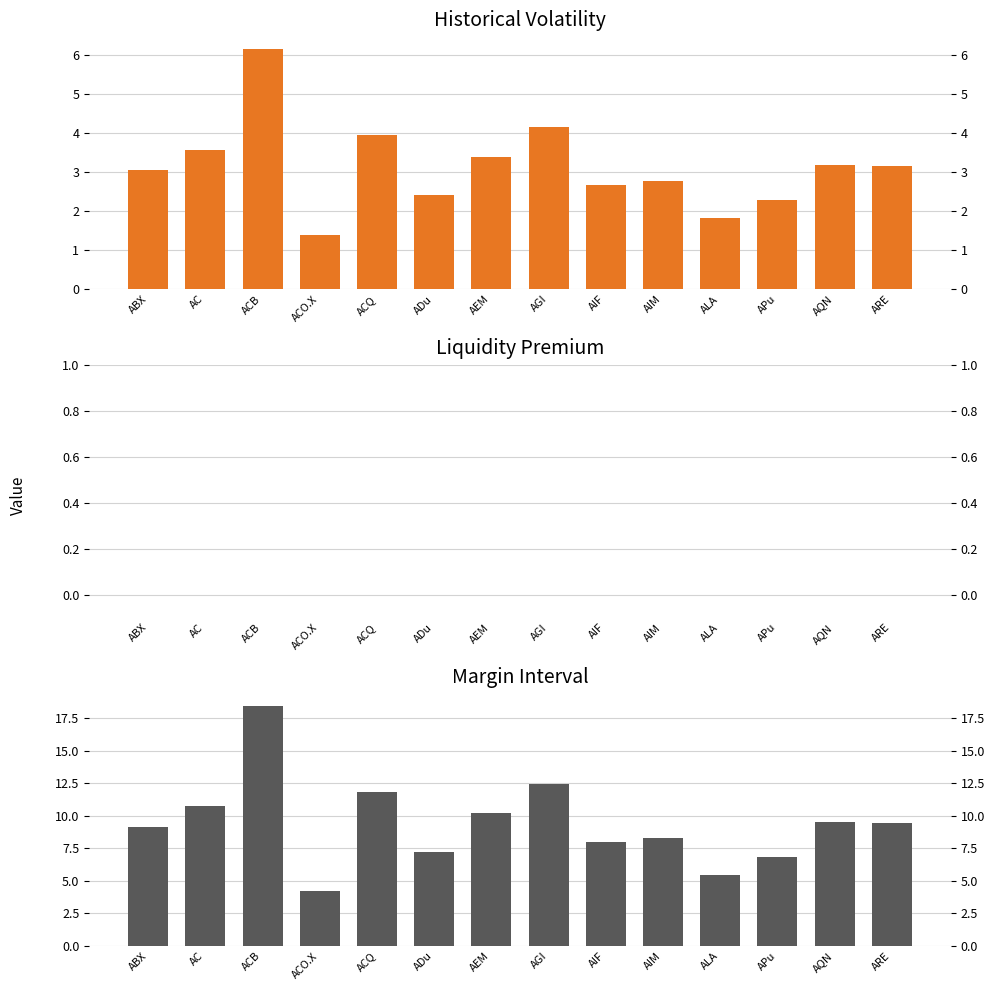

Which has a higher value, AIF or ACB?

ACB